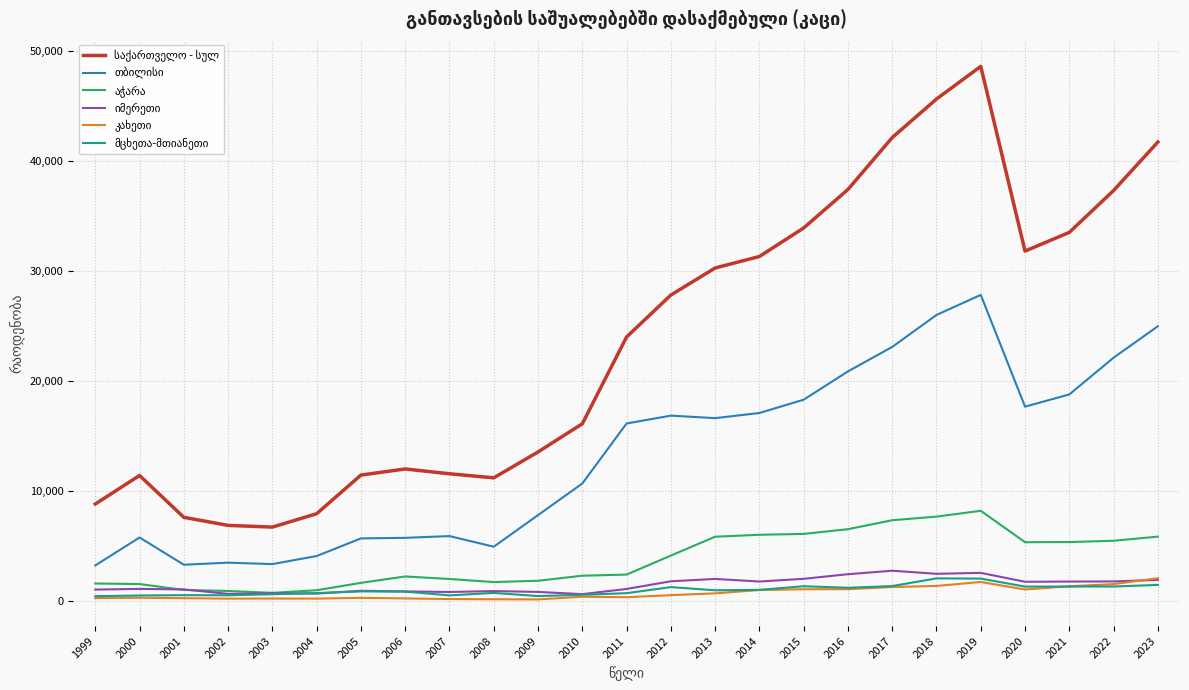

What is the greatest value displayed?

48634.0